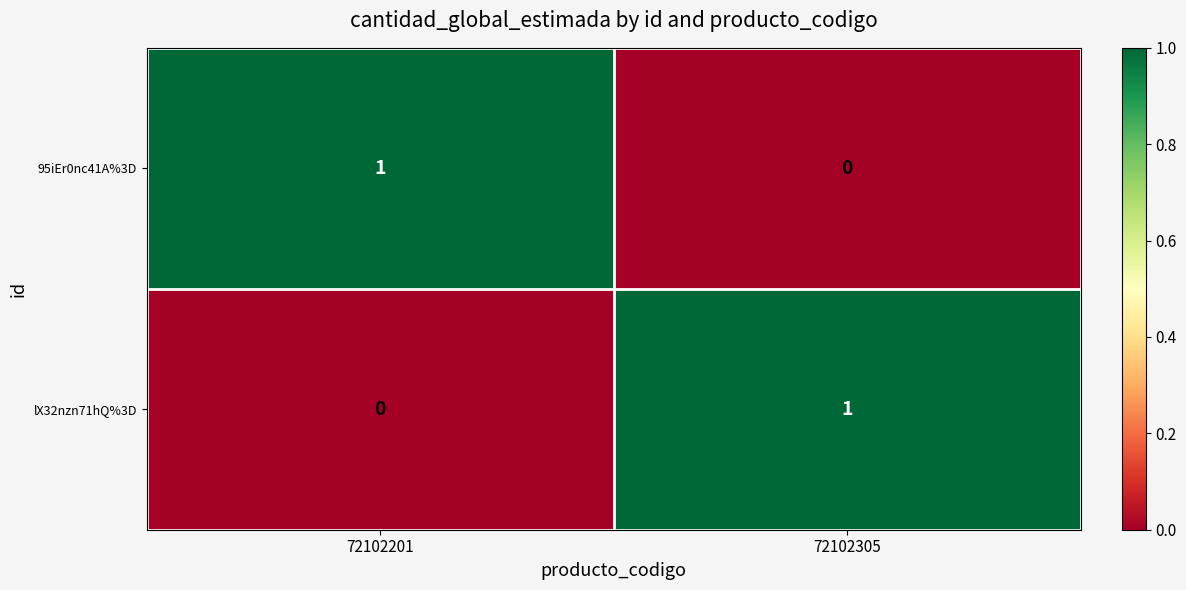

Is the value of 95iEr0nc41A%3D at 72102305 greater than the value of lX32nzn71hQ%3D at 72102305?

No